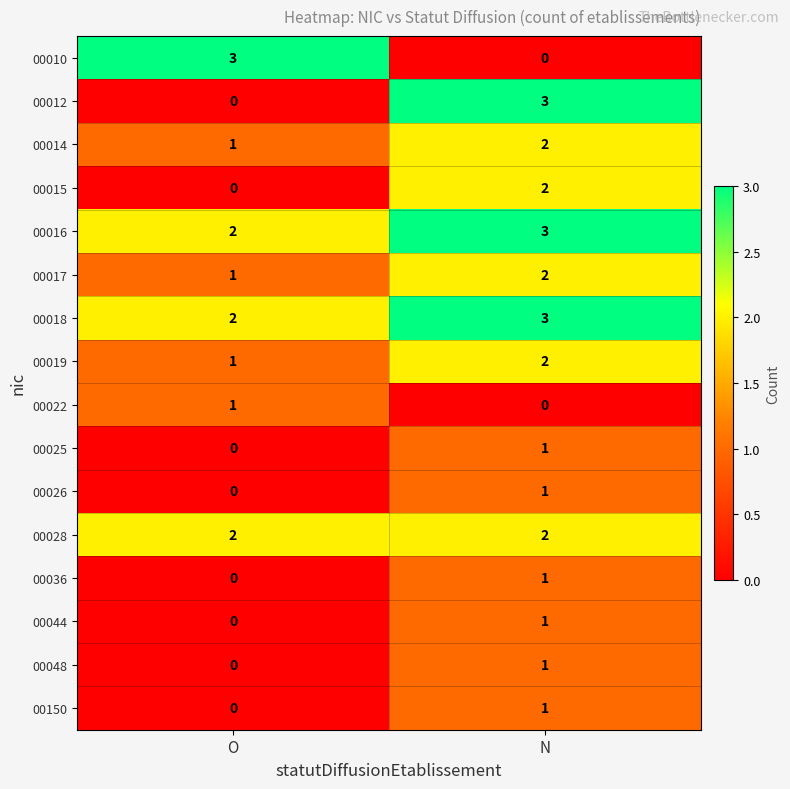

How many data points in 00019 are less than 2?

1